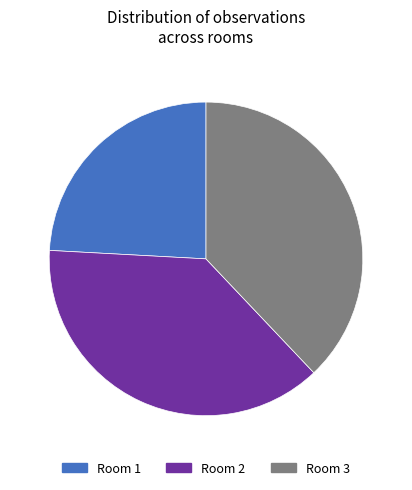

Does Room 2 account for over 50% of the chart?

No